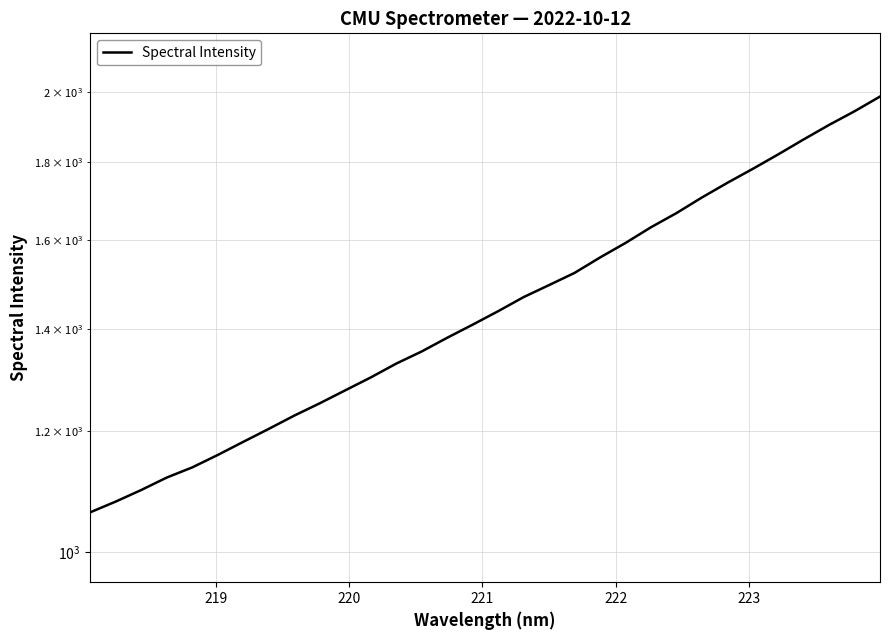

Reading right to left, transcribe all the data shown in this chart.

1986.5	1942.9	1903.4	1862.2	1820.6	1781.3	1744.1	1706.0	1666.3	1631.2	1593.0	1558.5	1522.7	1495.0	1468.2	1437.3	1408.4	1380.9	1352.7	1328.1	1300.7	1275.7	1251.0	1228.0	1203.7	1180.4	1157.3	1135.8	1118.5	1097.7	1078.7	1061.4